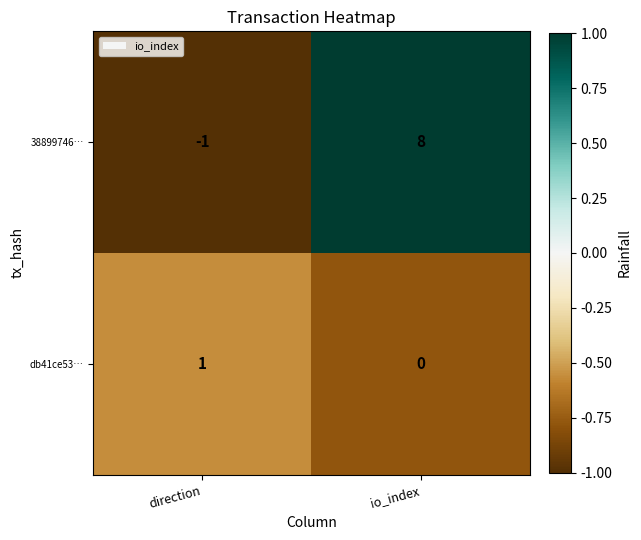

Rank the categories by 38899746… value from highest to lowest.

io_index, direction